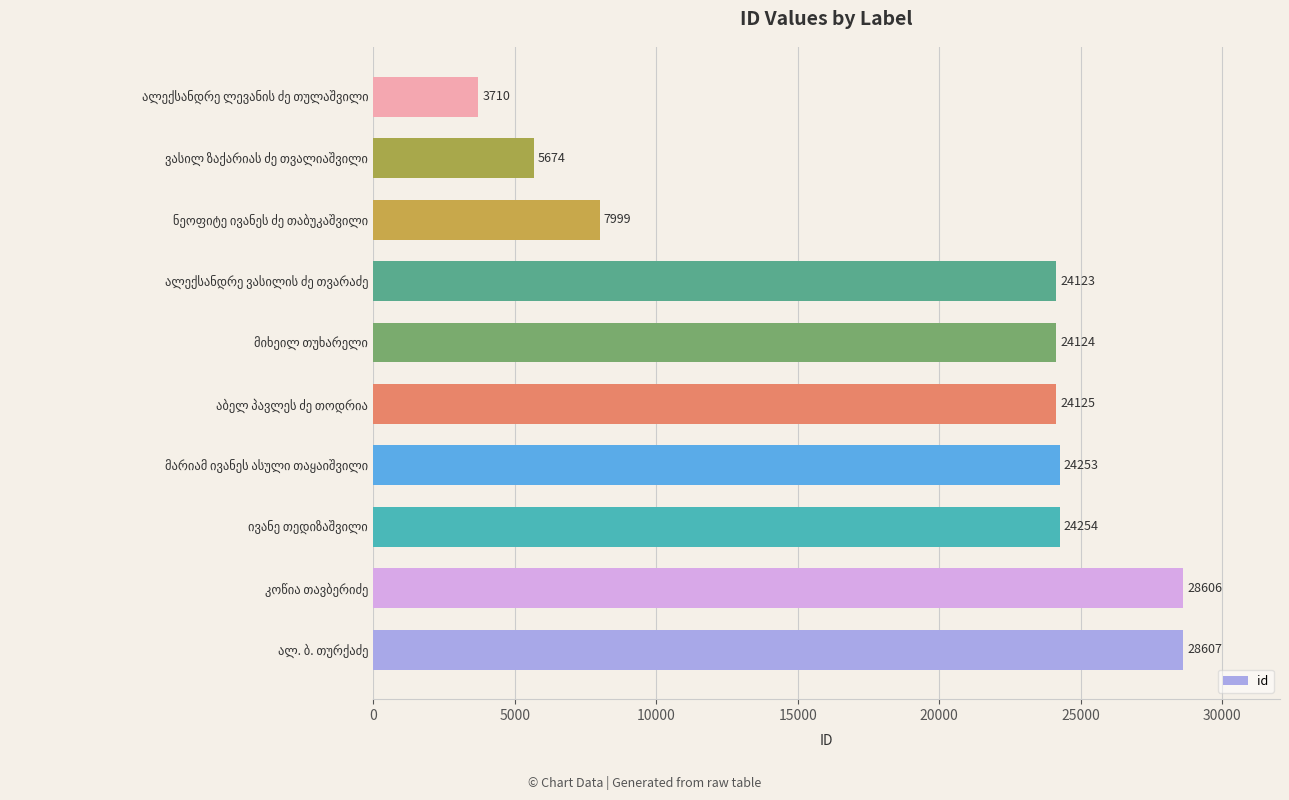

What is the maximum value shown in the chart?

28607